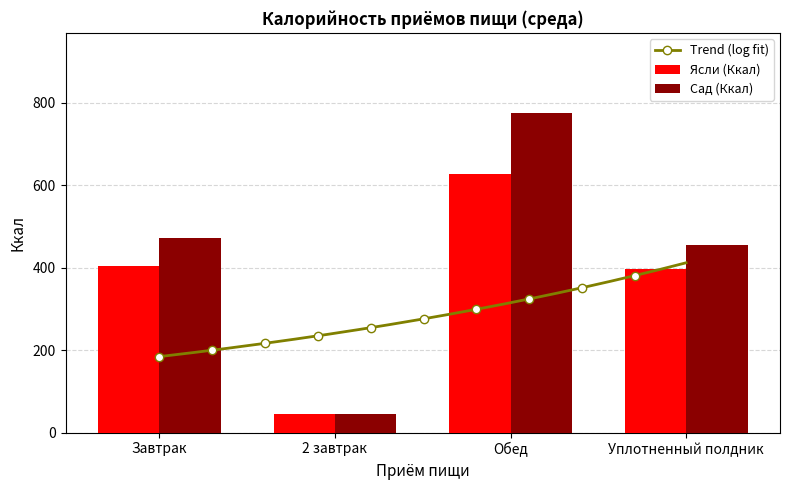

Where does the Ясли (Ккал) series first go above 405?

Обед